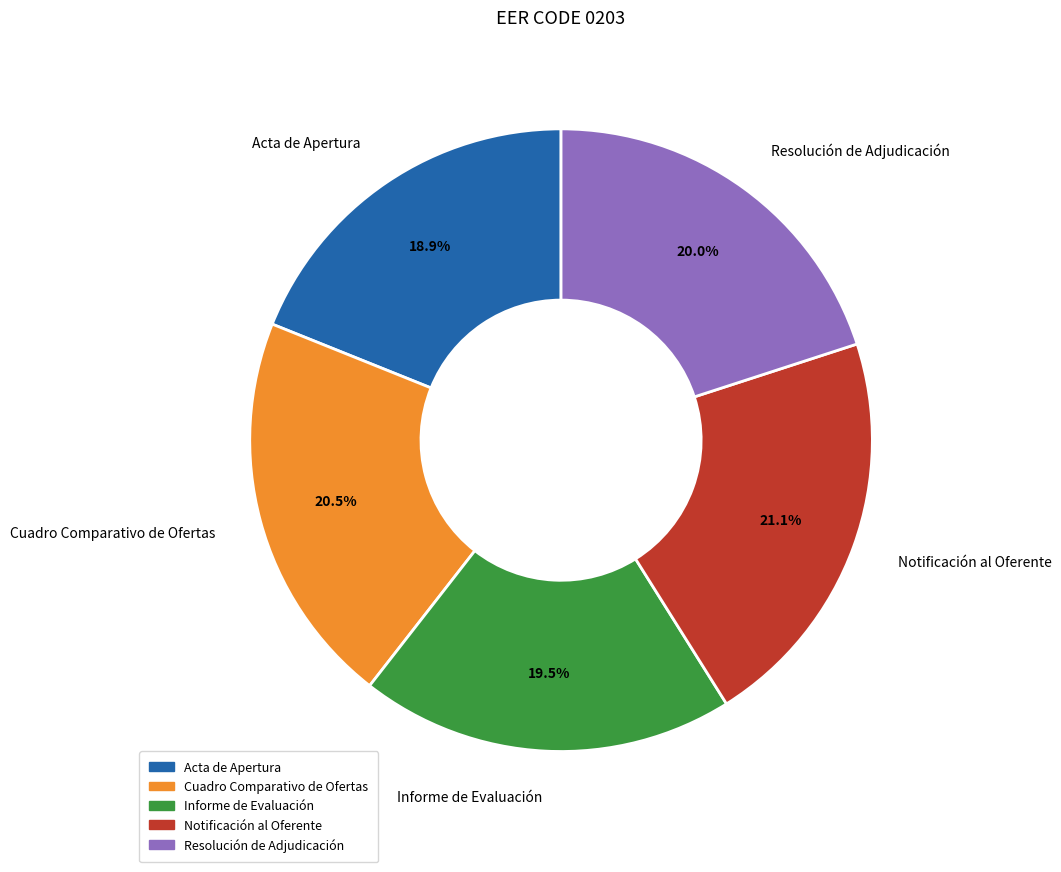

What is the ratio of the value at Acta de Apertura to the value at Cuadro Comparativo de Ofertas?

0.9